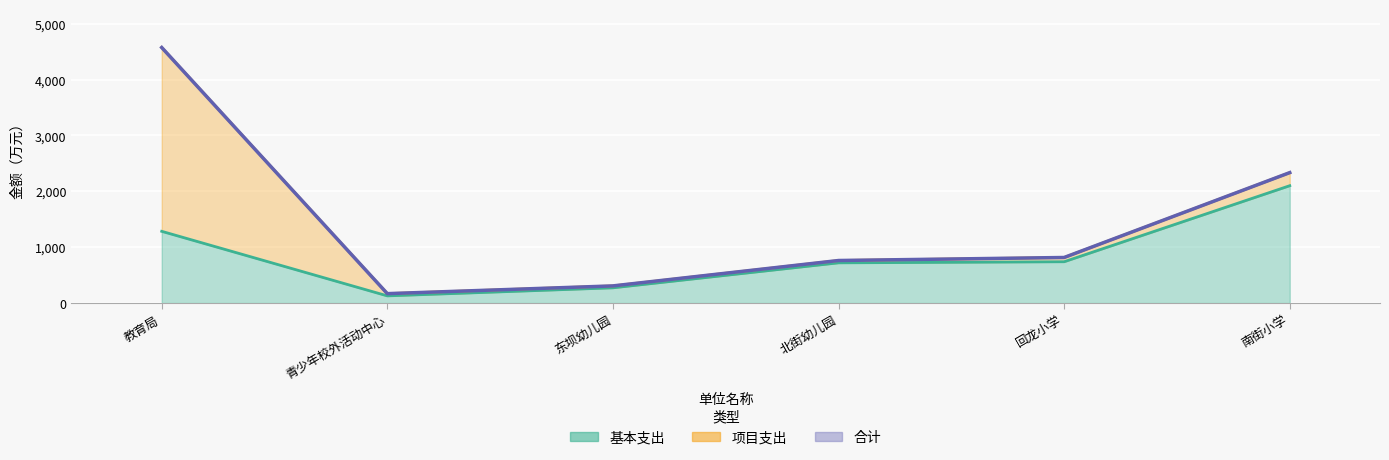

What is the sum of all 合计 values?

8959.9